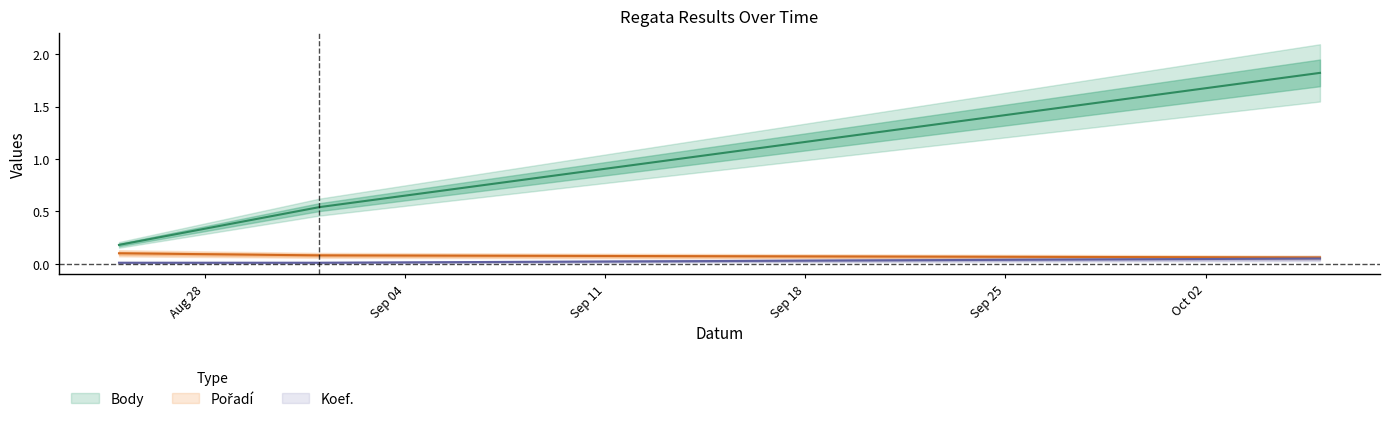

Count the Body values in the range 0 to 1.

2